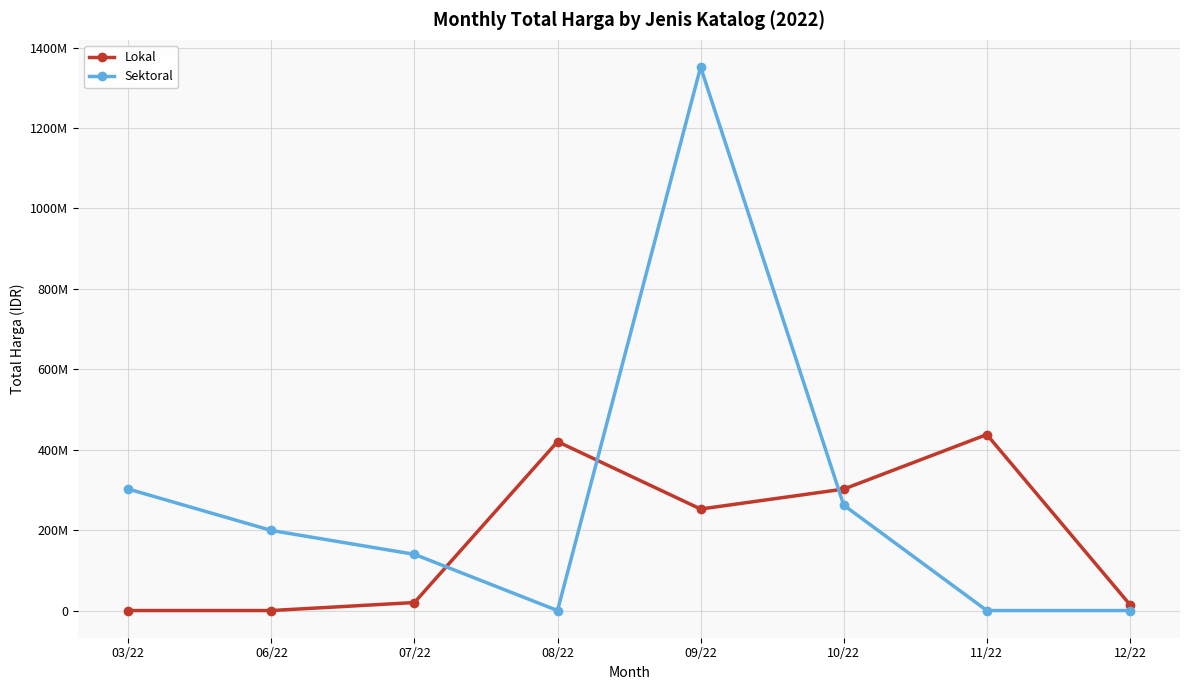

The Sektoral series shows 363803467 at 10/22. True or false?

False